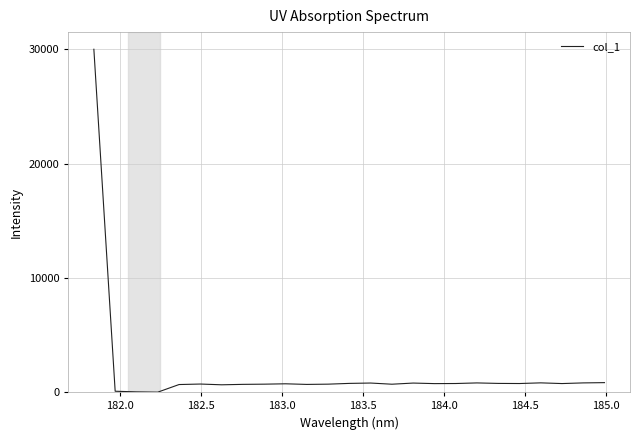

What is the difference between the maximum and minimum values?

30000.0